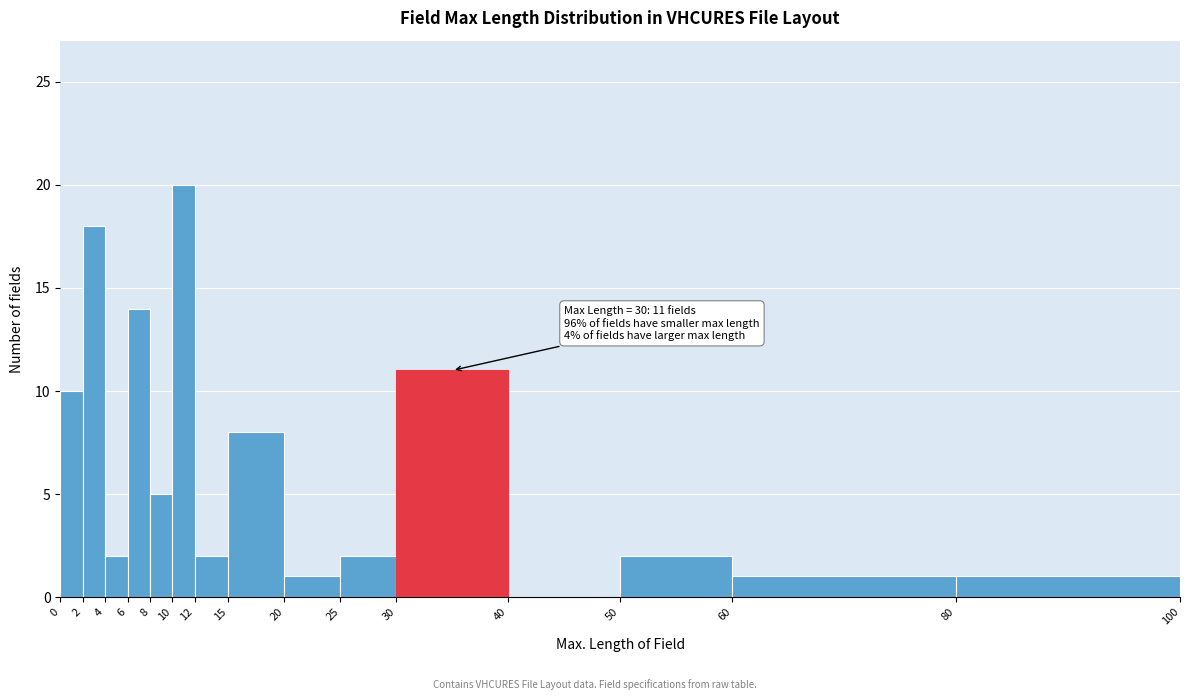

Over which range of the x-axis is the bar tallest?

10 to 12